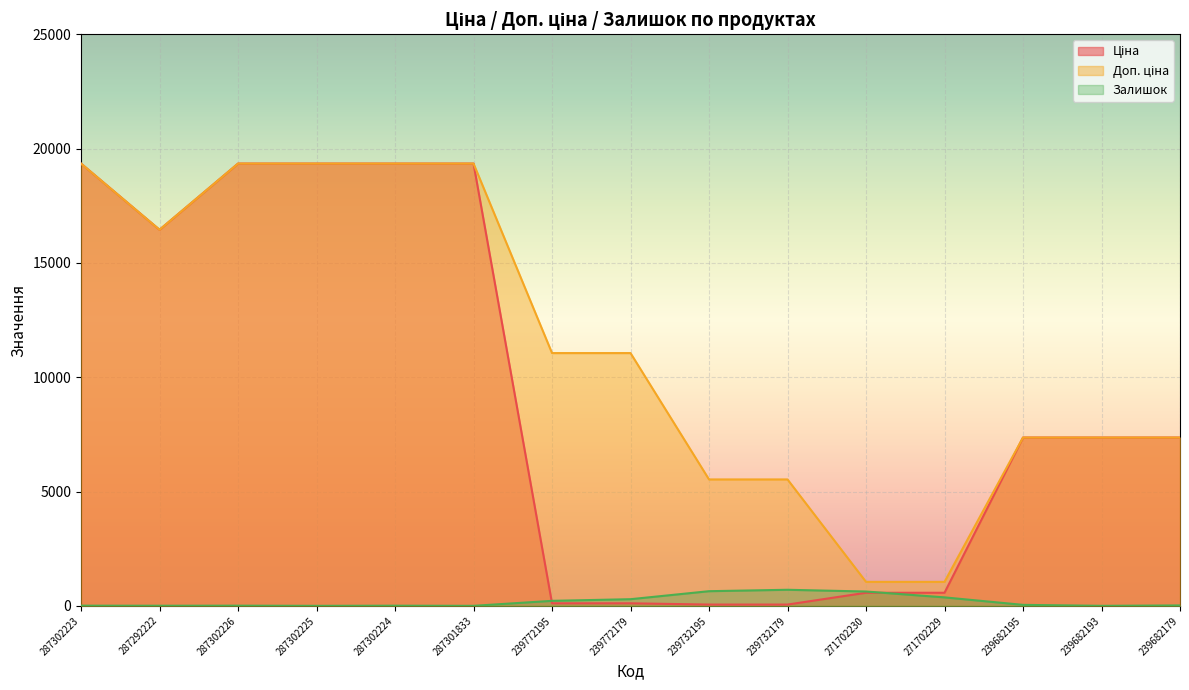

What are all the series names shown in the legend?

Ціна, Доп. ціна, Залишок